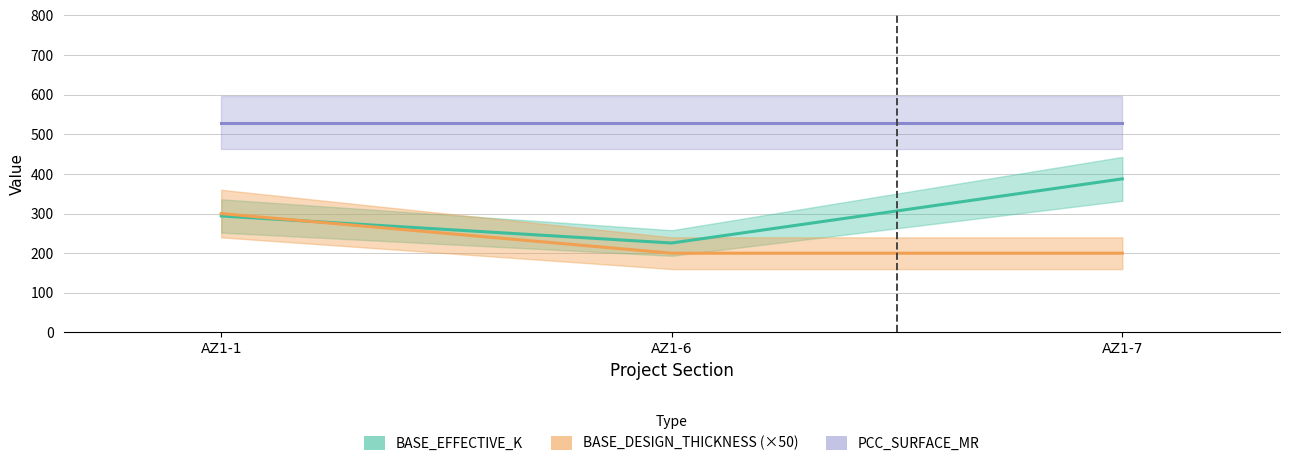

Which has a higher value, AZ1-6 or AZ1-1?

AZ1-1